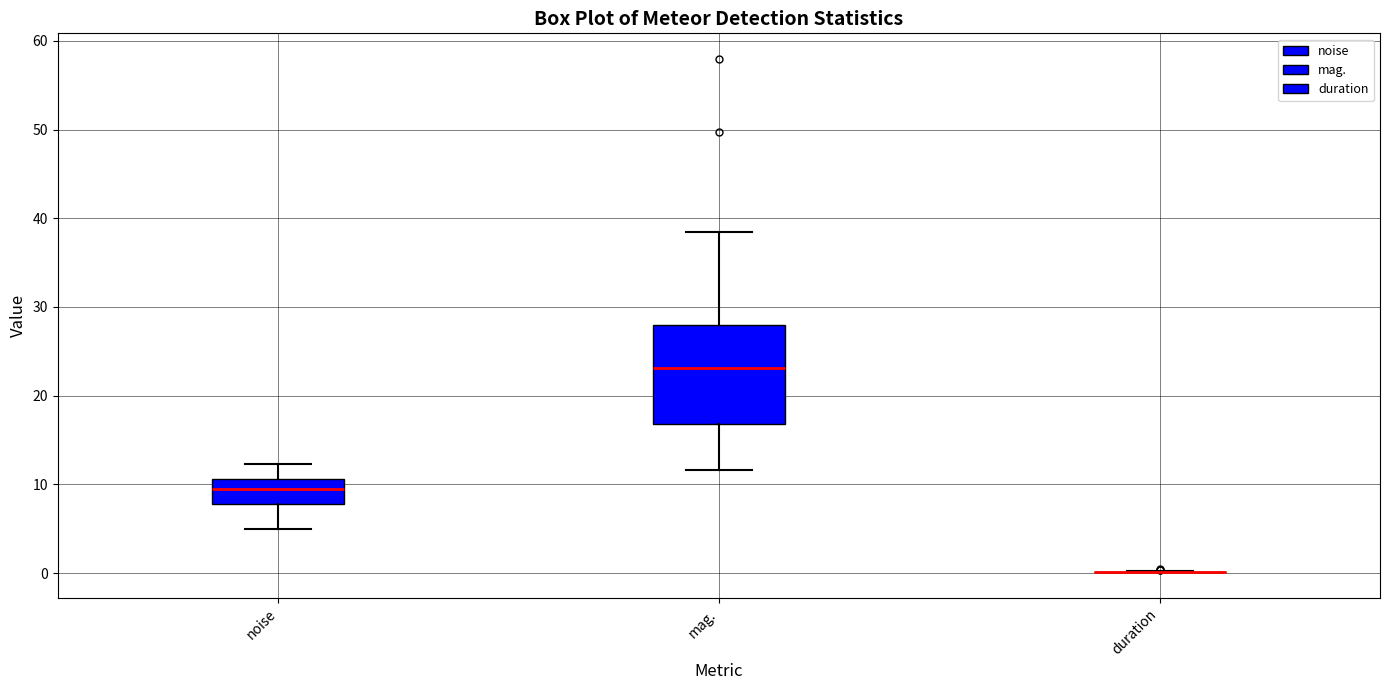

Reading left to right, transcribe this box plot: for each box, give where its median line is, the range the box spans, and where its two whiskers end, as read against the y-axis. The values are not printed on the chart, so give them approximately, as read against the axis.

noise: median 9, box 8 to 11, whiskers 5 to 12
mag.: median 23, box 17 to 28, whiskers 12 to 38
duration: box collapsed to a line at 0, whiskers 0 to 0